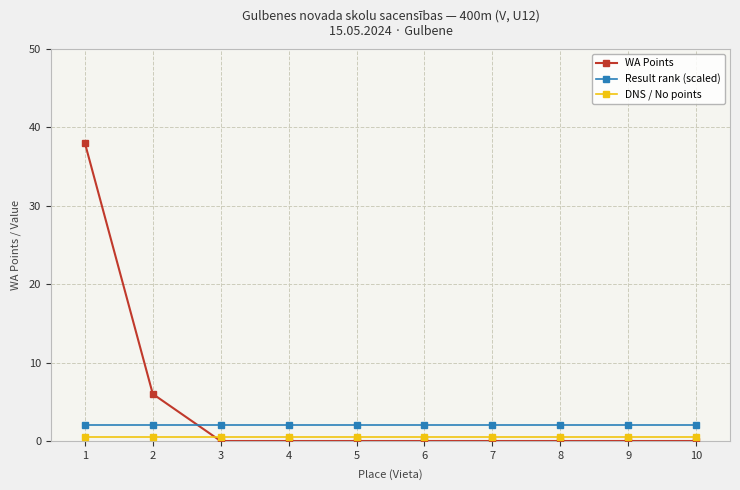

Is it true that WA Points equals 24.5 at 1?

False